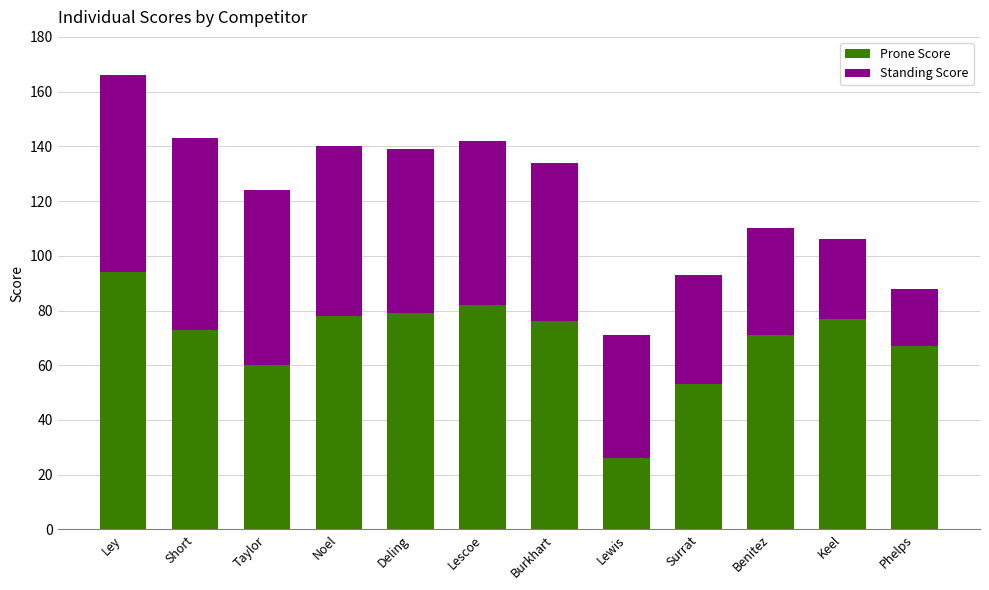

Are the bars horizontal?

No